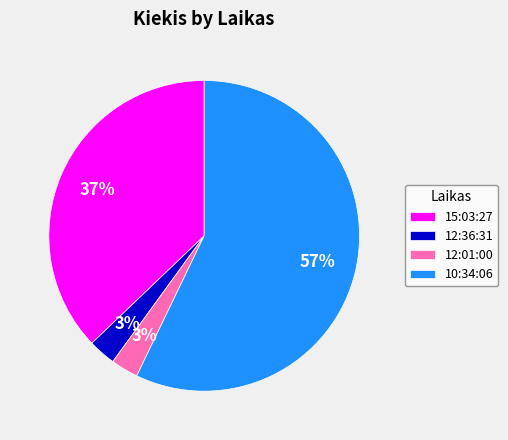

Between 15:03:27 and 12:36:31, which is larger?

15:03:27